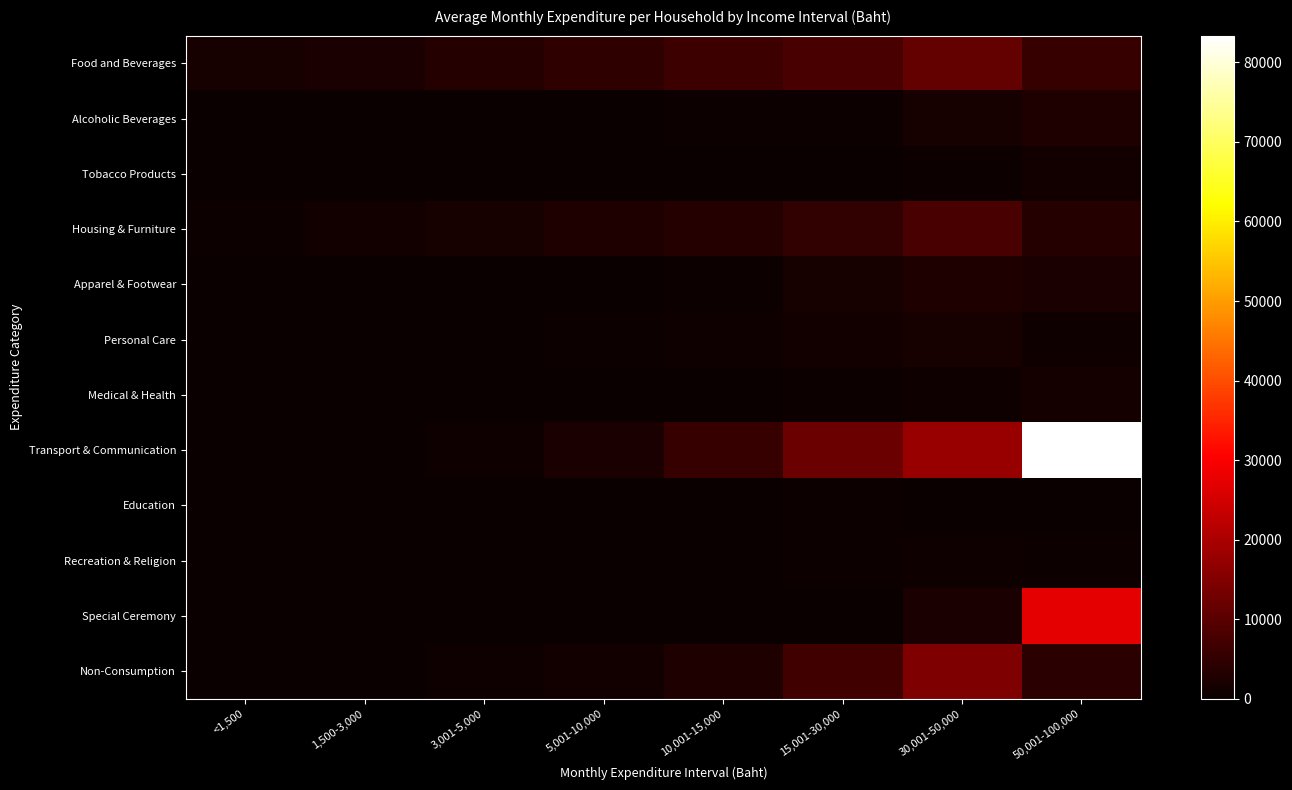

Which series has the widest spread of values?

Transport & Communication